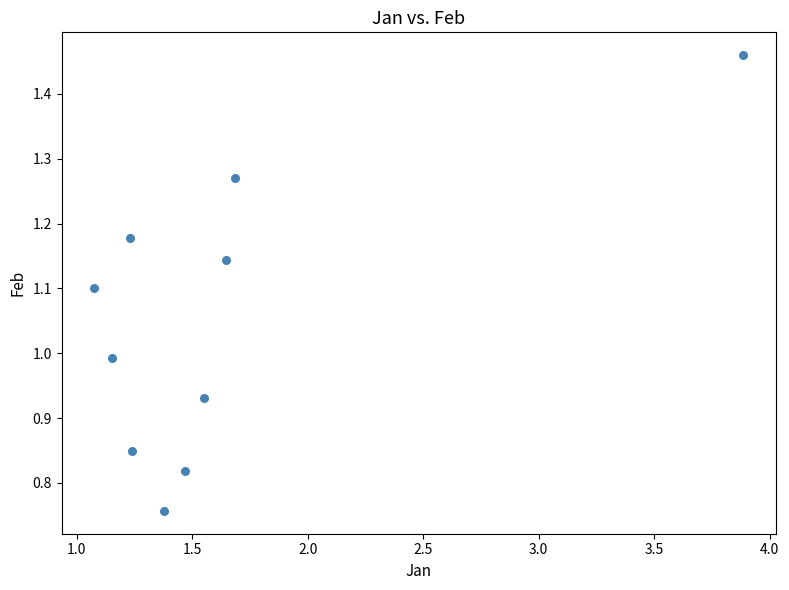

What is the average Y value?

1.0